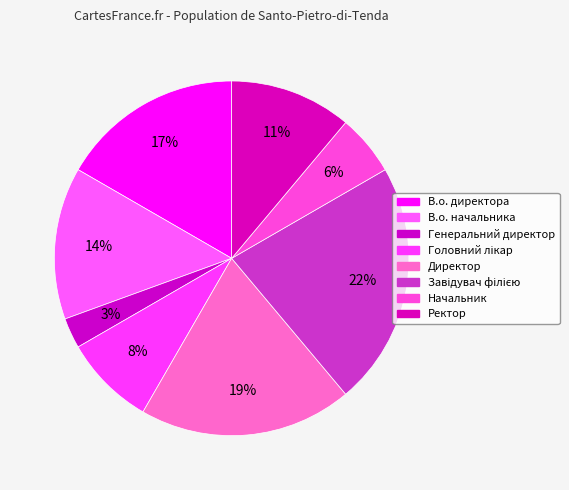

To the nearest percent, what portion does Директор represent?

19%